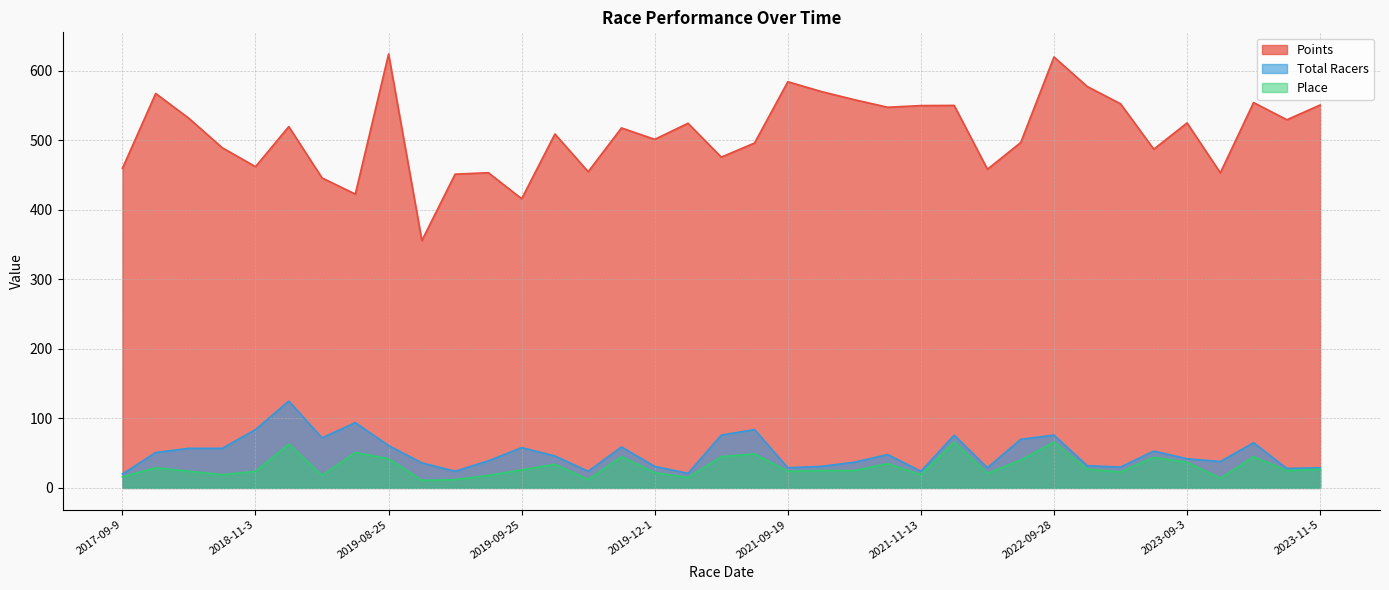

What is the difference between the Total Racers values at 2017-09-9 and 2018-11-25?

52.0